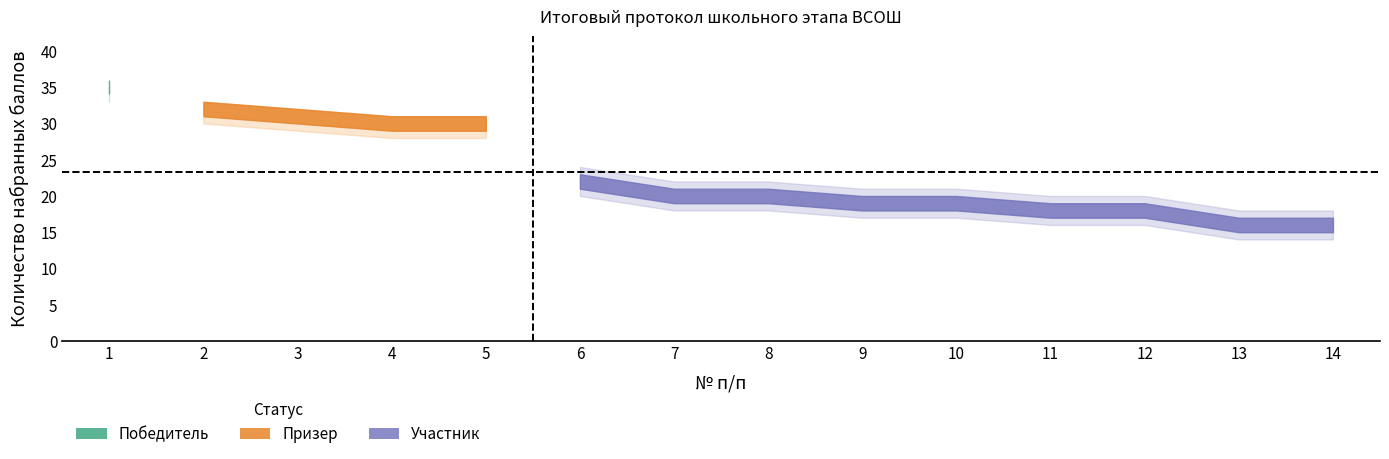

At which label does Баллы upper band first exceed 22?

1